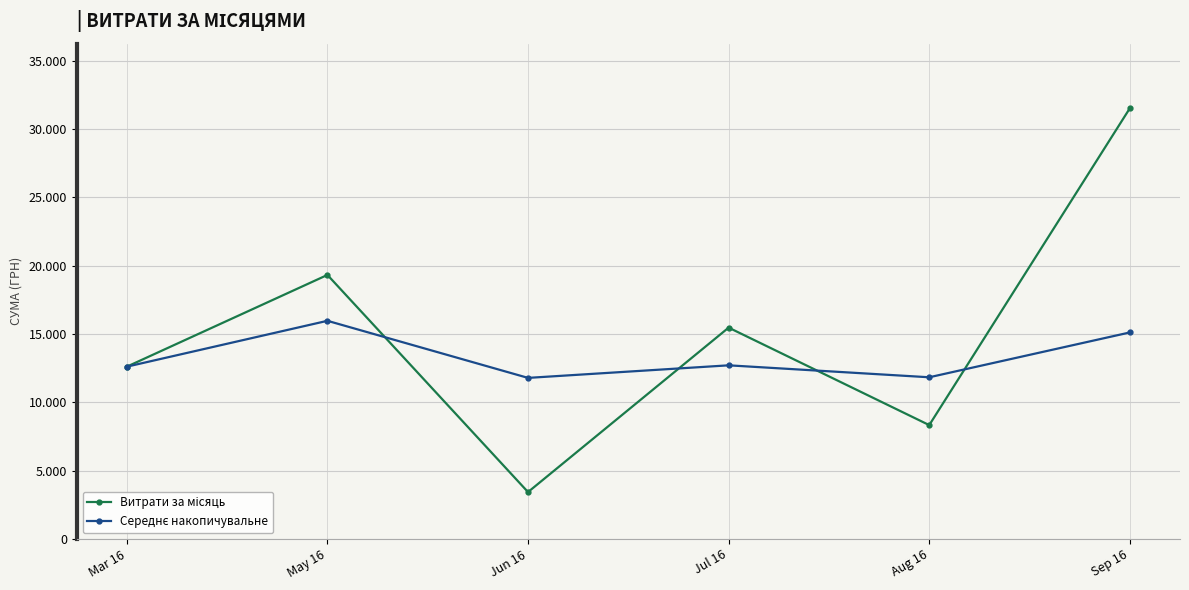

Between which two adjacent categories do Витрати за місяць and Середнє накопичувальне first intersect?

May 16 and Jun 16